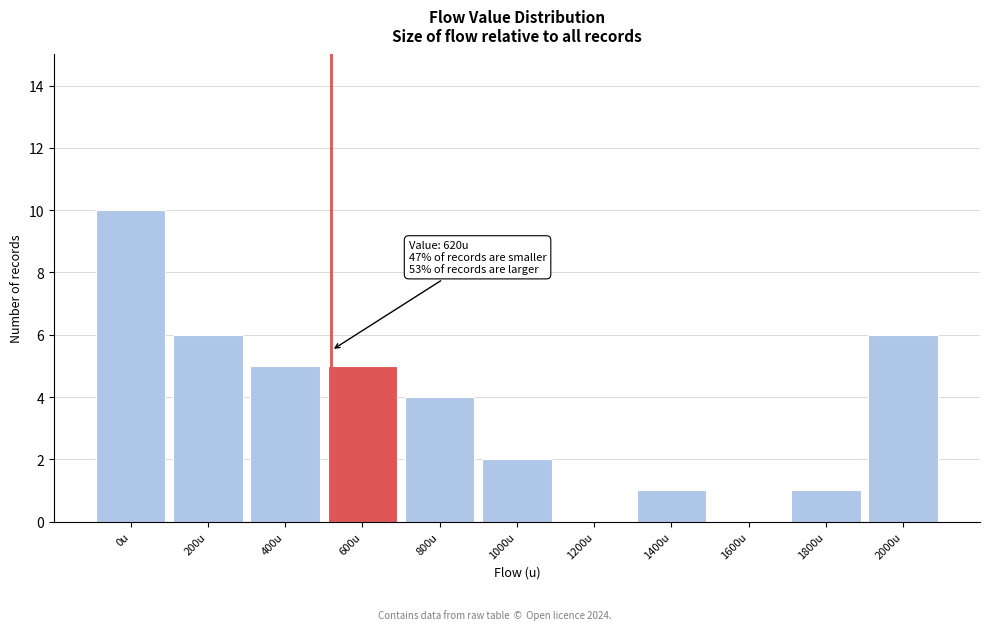

Reading left to right, list all the values displayed in this chart.

0u=10	200u=6	400u=5	600u=5	800u=4	1000u=2	1200u=0	1400u=1	1600u=0	1800u=1	2000u=6